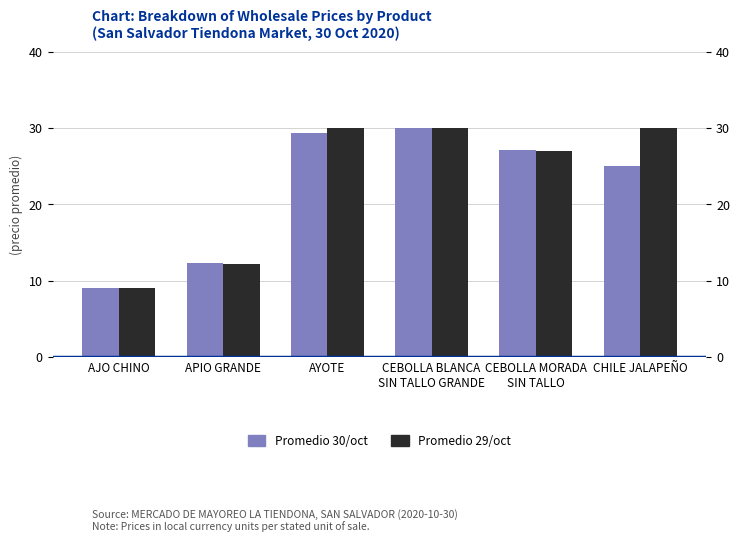

How many categories are shown in the chart?

6